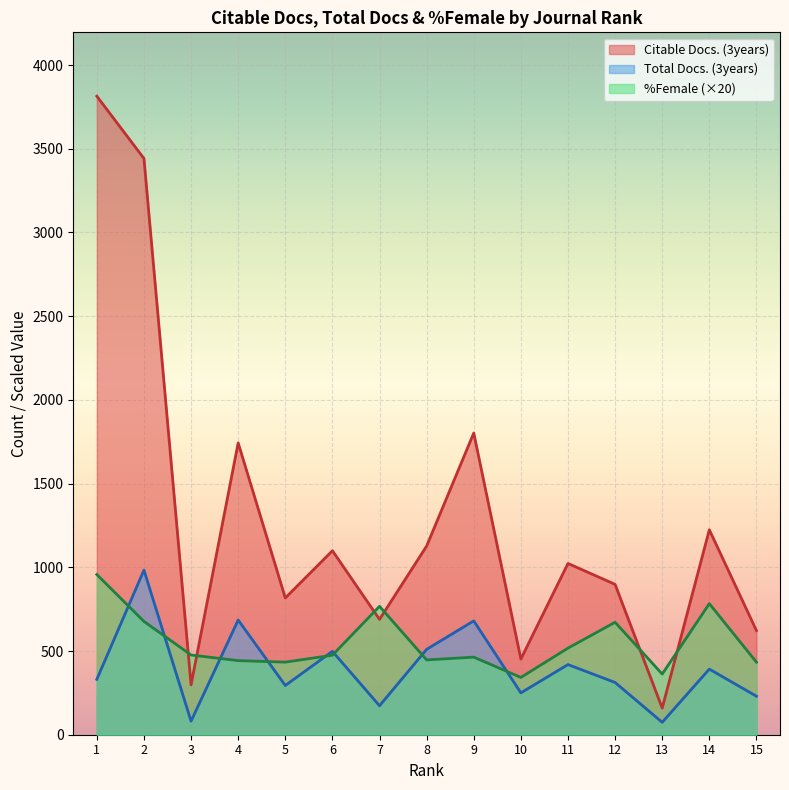

True or false: Citable Docs. (3years) and Total Docs. (3years) cross at least once.

False